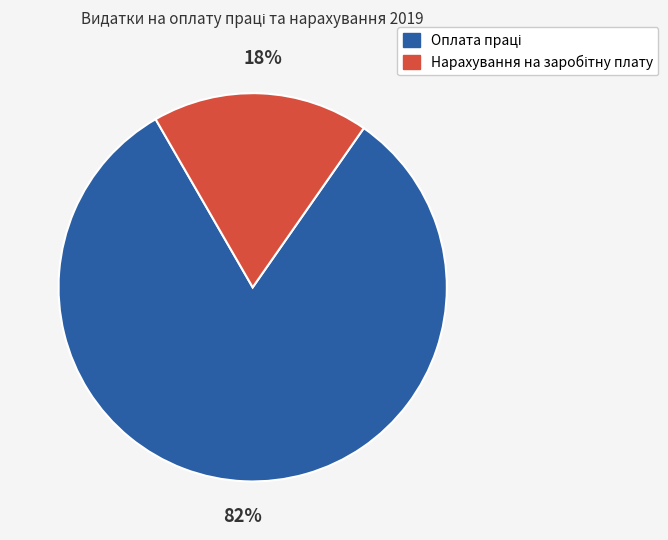

To the nearest percent, what is the average slice percentage?

50%